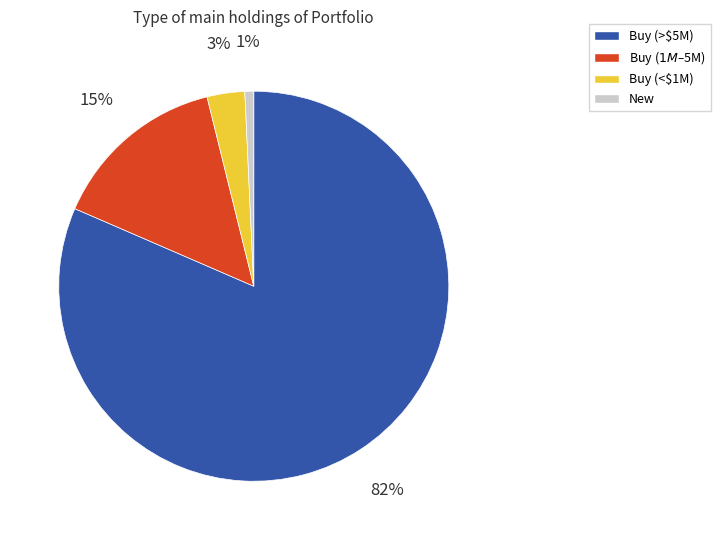

To the nearest percent, what is the average slice percentage?

25%